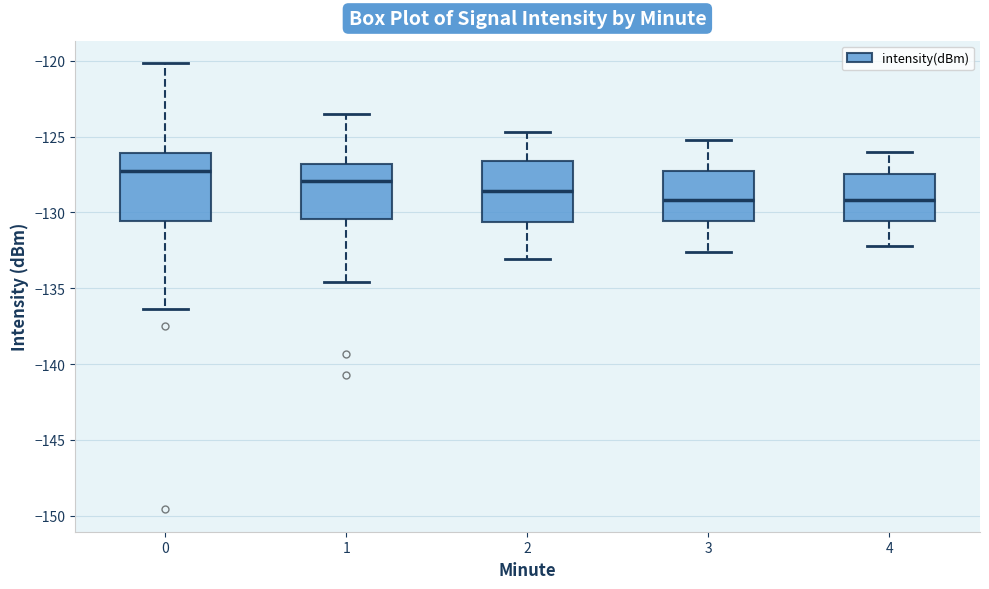

Reading left to right, transcribe this box plot: for each box, give where its median line is, the range the box spans, and where its two whiskers end, as read against the y-axis. The values are not printed on the chart, so give them approximately, as read against the axis.

0: median -127.5, box -130.5 to -126.0, whiskers -136.5 to -120.0
1: median -128.0, box -130.5 to -127.0, whiskers -134.5 to -123.5
2: median -128.5, box -130.5 to -126.5, whiskers -133.0 to -124.5
3: median -129.0, box -130.5 to -127.0, whiskers -132.5 to -125.0
4: median -129.0, box -130.5 to -127.5, whiskers -132.0 to -126.0